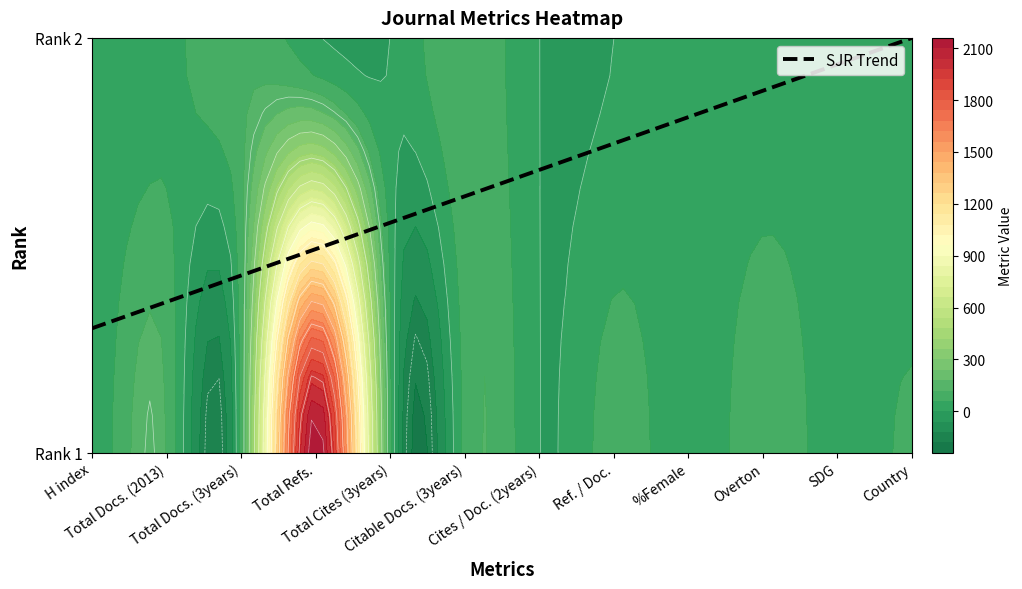

How many values in Rank 2 are above zero?

8